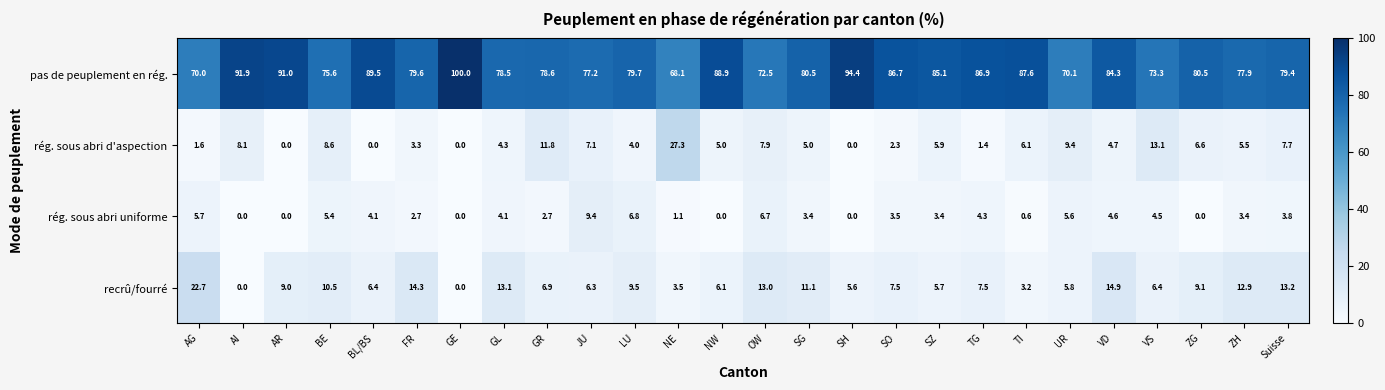

What is the average value of the rég. sous abri uniforme series?

3.3